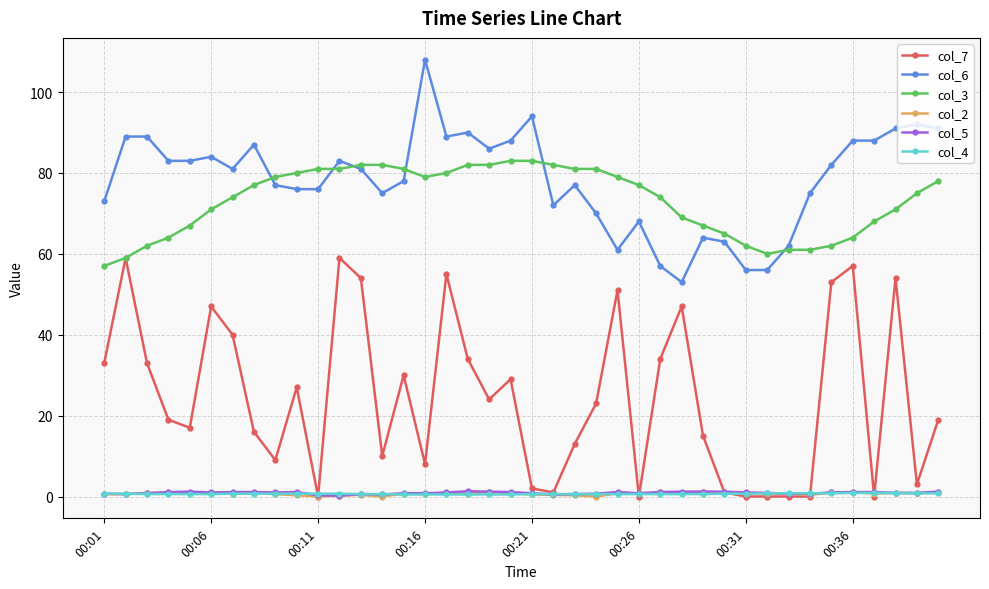

What is the value of the col_6 point at the 11th from the left?

76.0